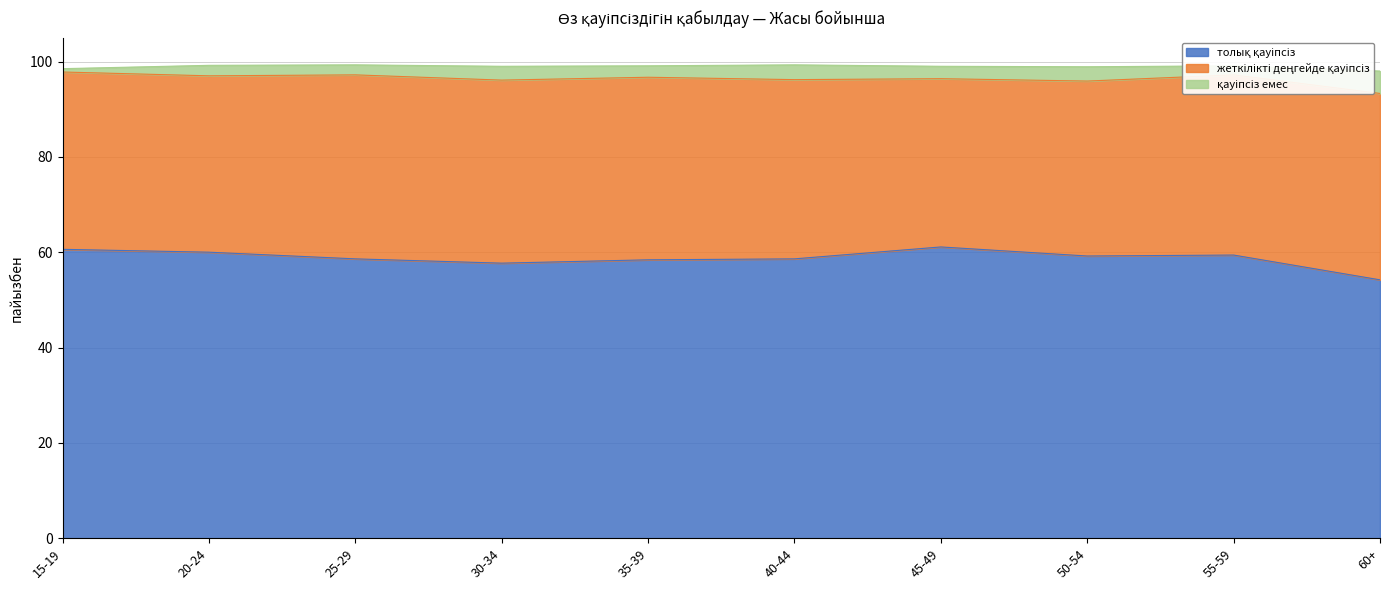

Is it true that қауіпсіз емес equals 2.1 at 25-29?

True